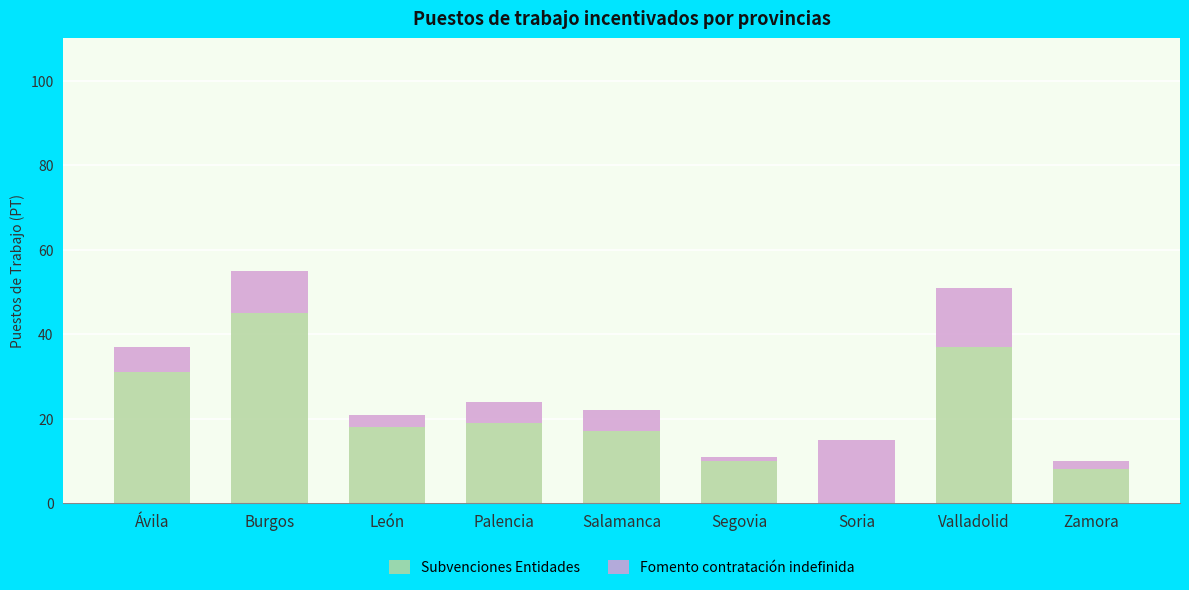

What is the total value across all series at Burgos?

55